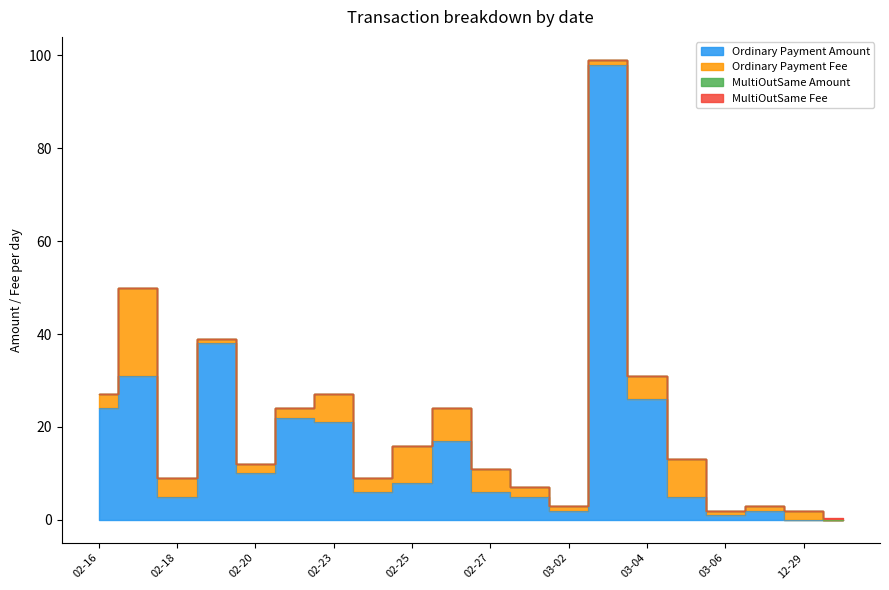

Between which two adjacent categories do Ordinary Payment Amount and Ordinary Payment Fee first intersect?

2017-03-04 and 2017-03-05